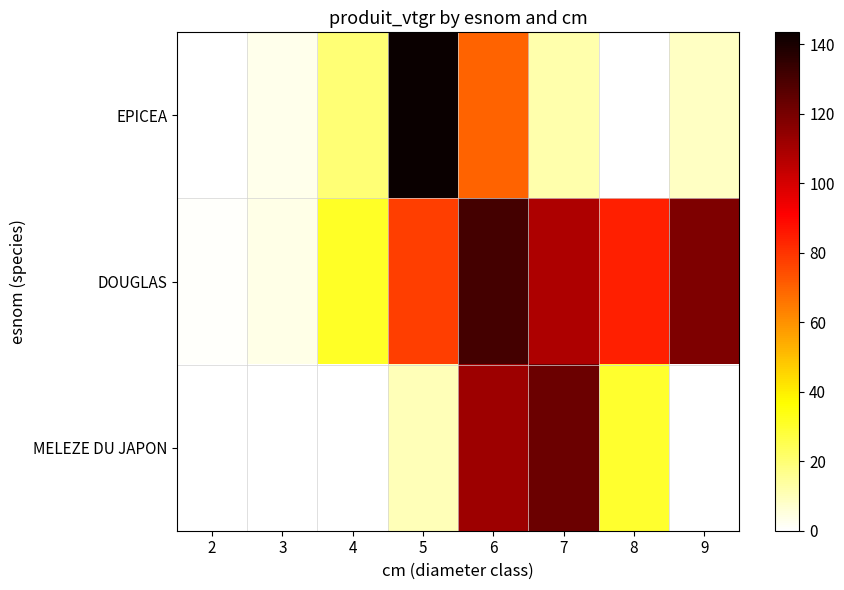

Reading left to right, list all the values displayed in this chart.

EPICEA: 2=0.2	3=3.0	4=20.0	5=143.5	6=69.5	7=12.3	8=0.0	9=8.9
DOUGLAS: 2=0.8	3=3.4	4=31.3	5=77.4	6=130.7	7=108.7	8=84.5	9=118.8
MELEZE DU JAPON: 2=0.0	3=0.0	4=0.0	5=10.1	6=111.9	7=122.4	8=30.2	9=0.0